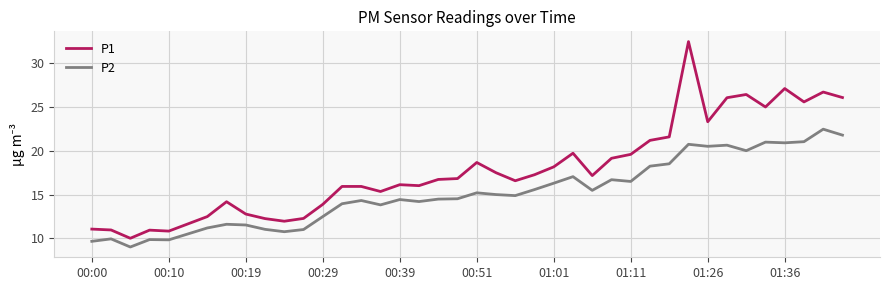

What is the lowest value of the P1 series?

10.0